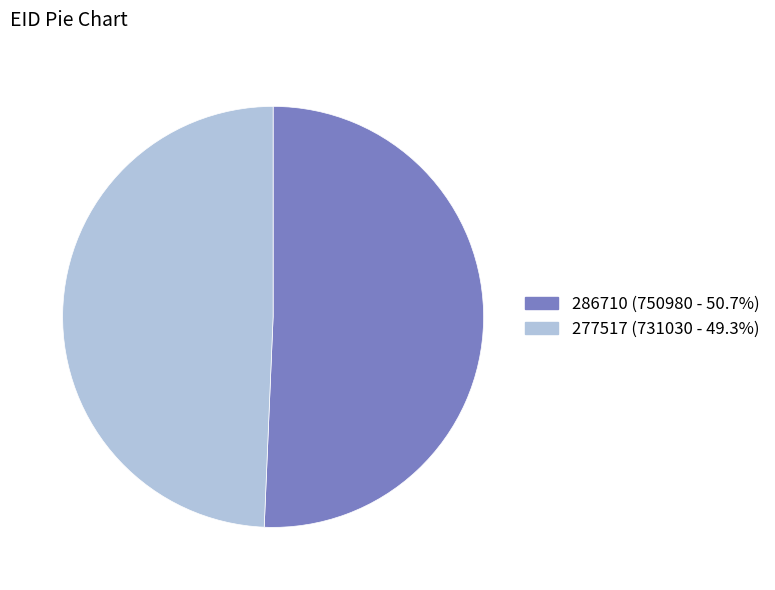

Is the sum of 277517 and 286710 greater than half?

Yes